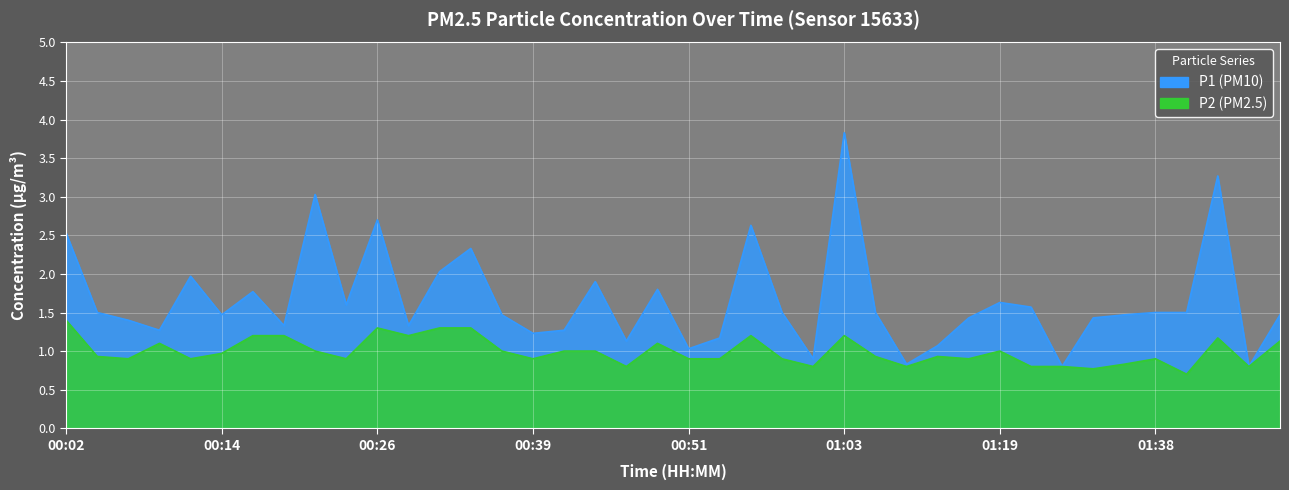

How many lines are shown in the chart?

2